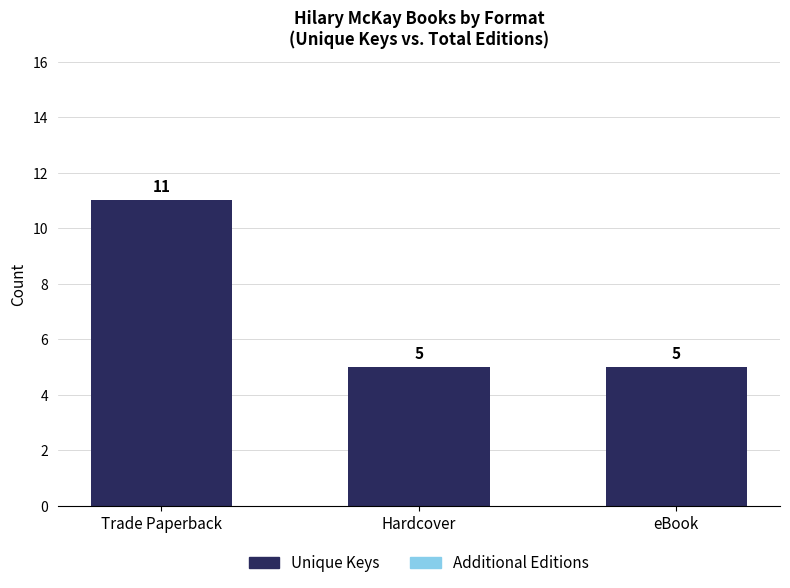

What is the ratio of the value at eBook to the value at Hardcover?

1.0